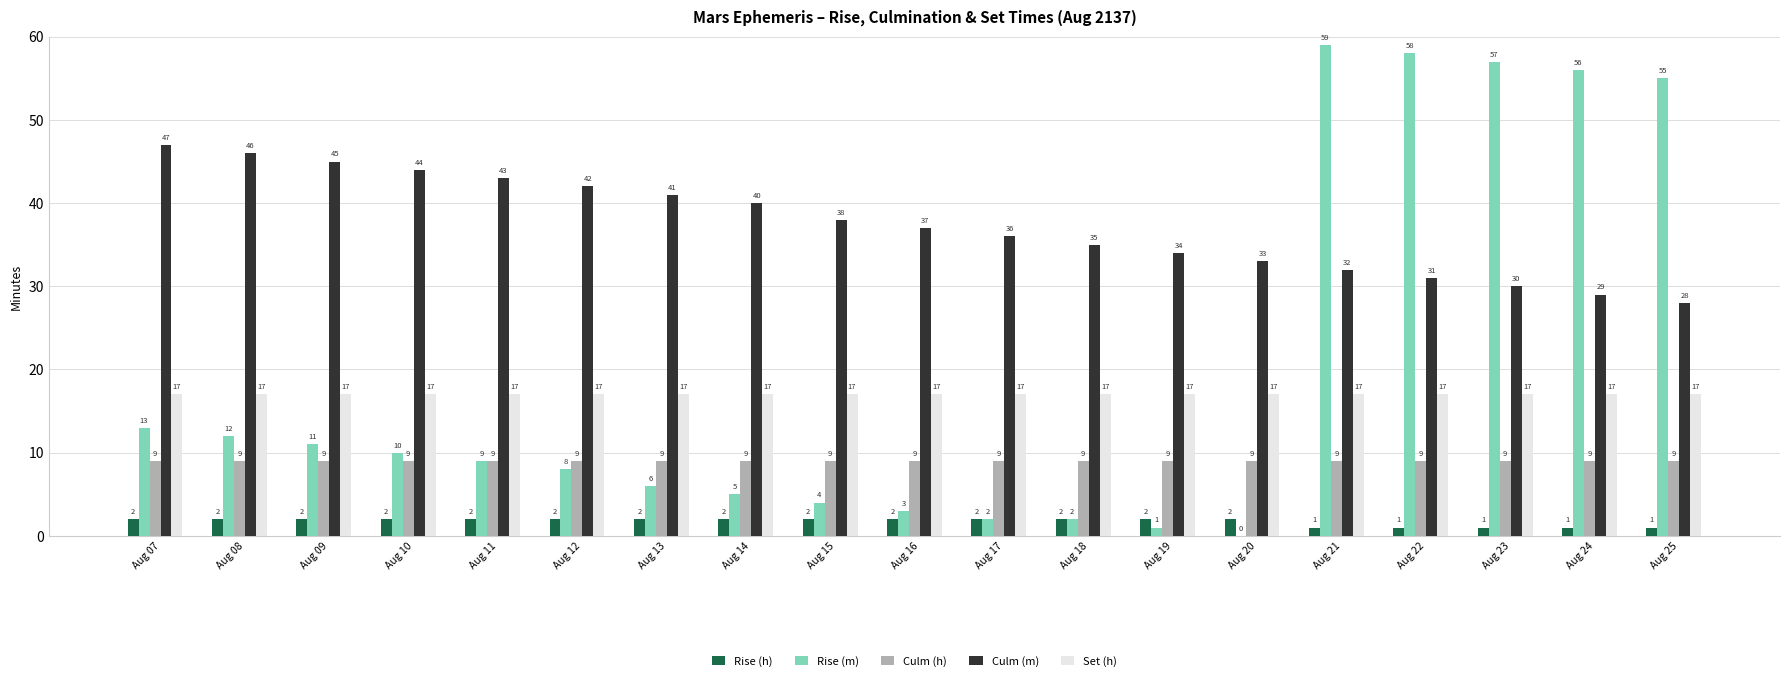

What is the maximum value shown in the chart?

59